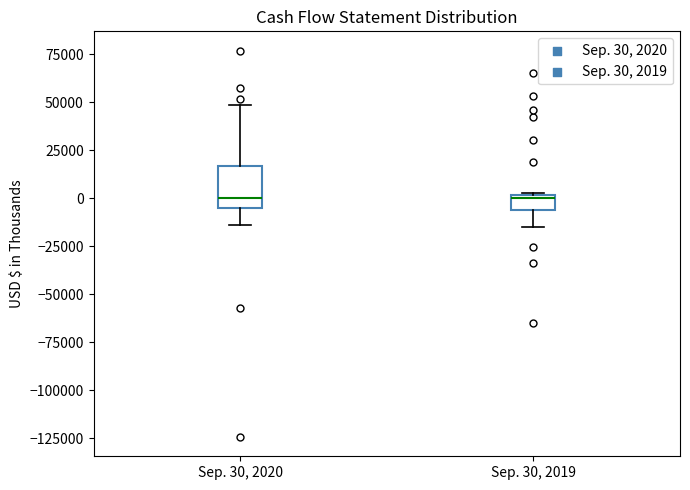

Which box is the tallest, from its lower edge to its upper edge?

Sep. 30, 2020